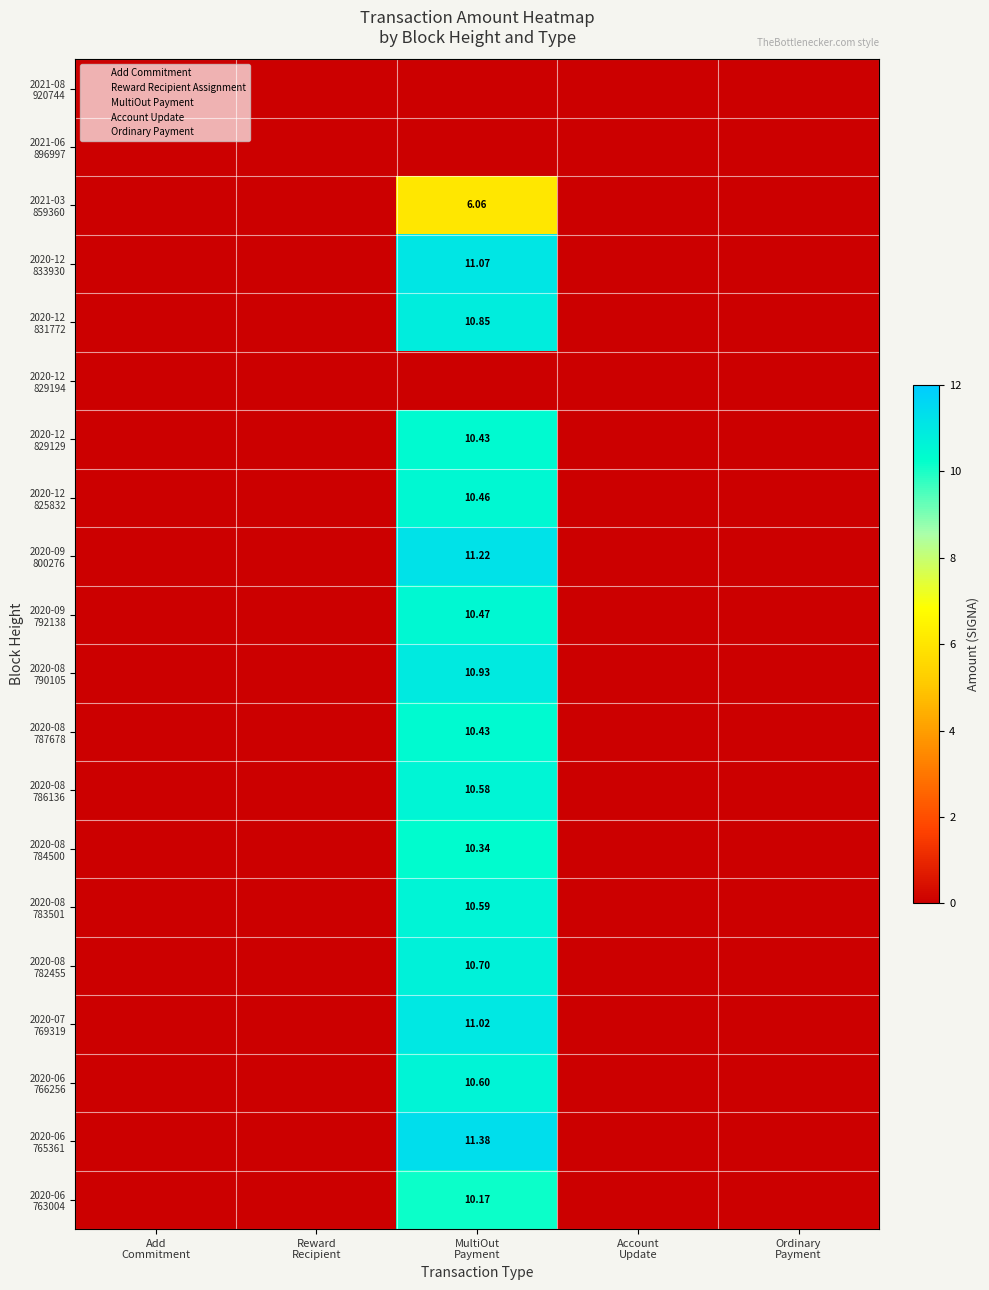

At how many categories does at least one series exceed 2?

1